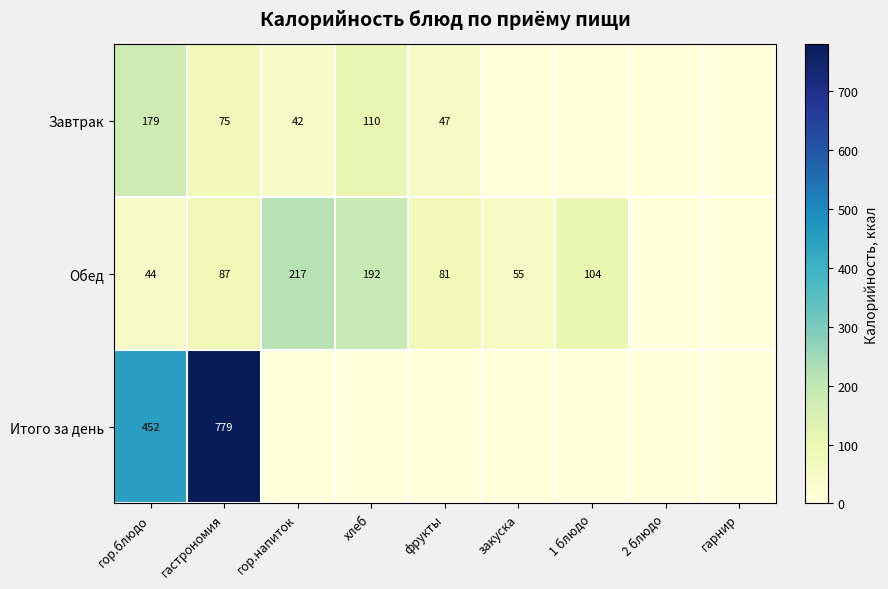

True or false: Обед has a value of 44 at гор.блюдо.

True